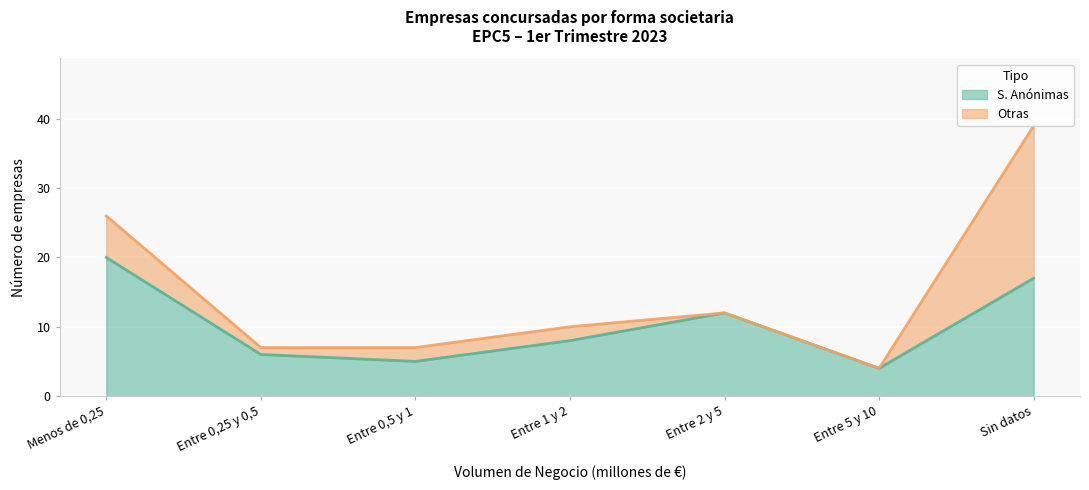

At which category does the data reach its first local valley?

Entre 0,5 y 1